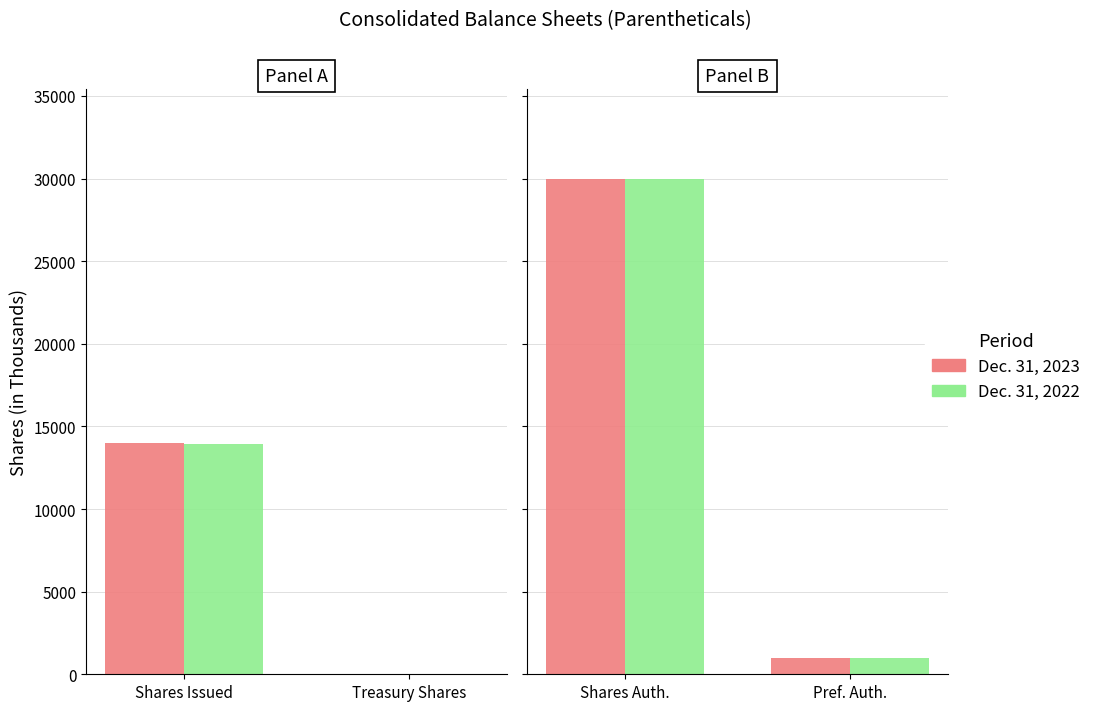

Between Shares Auth. and Pref. Auth., which series saw the biggest shift?

Dec. 31, 2023